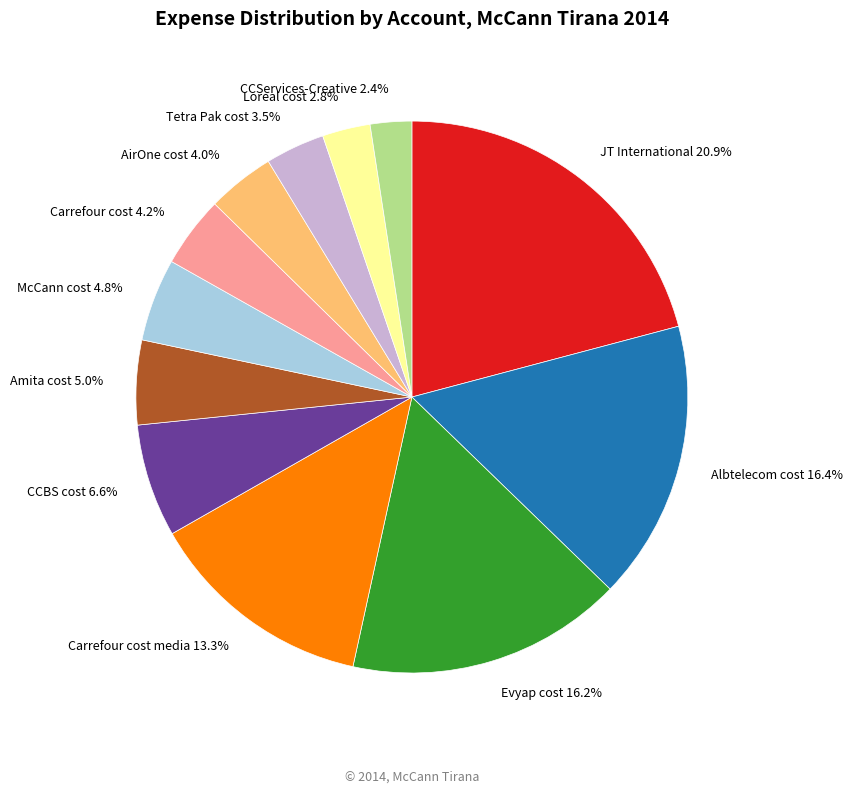

What is the largest slice in the pie chart?

JT International 20.9%